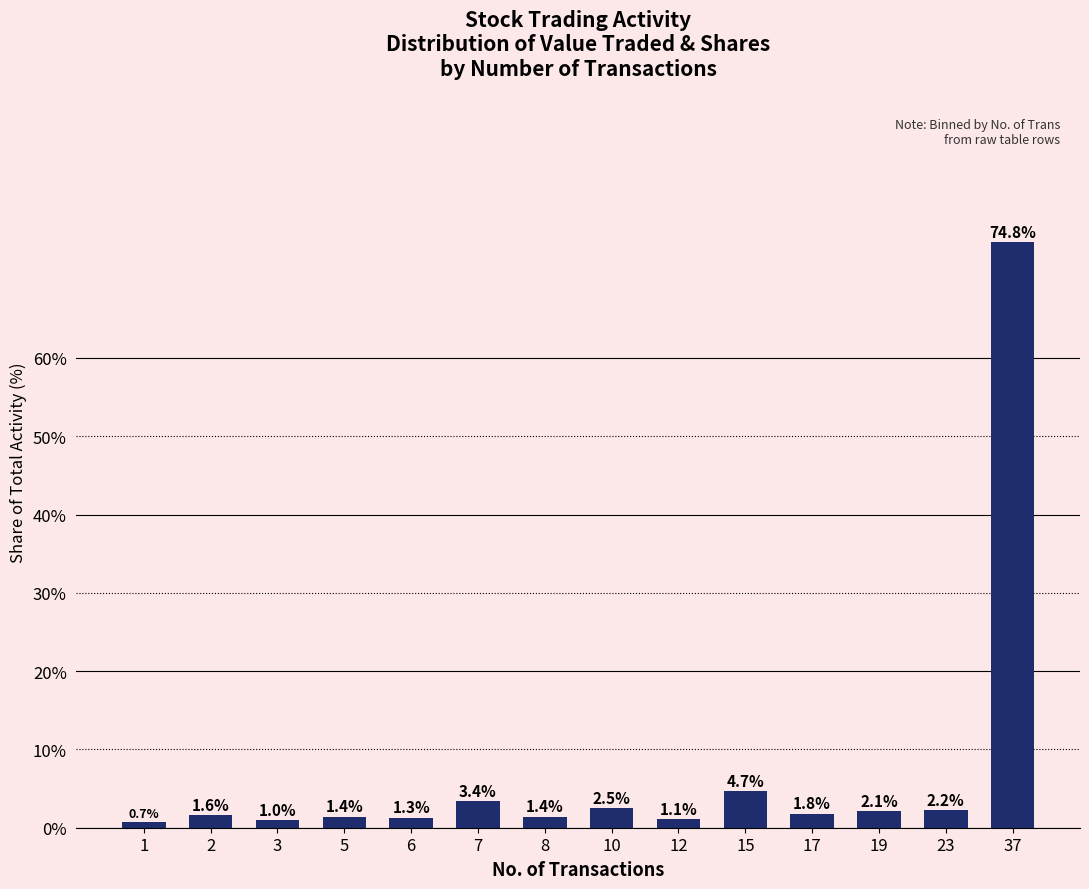

How many data points does each series have?

14